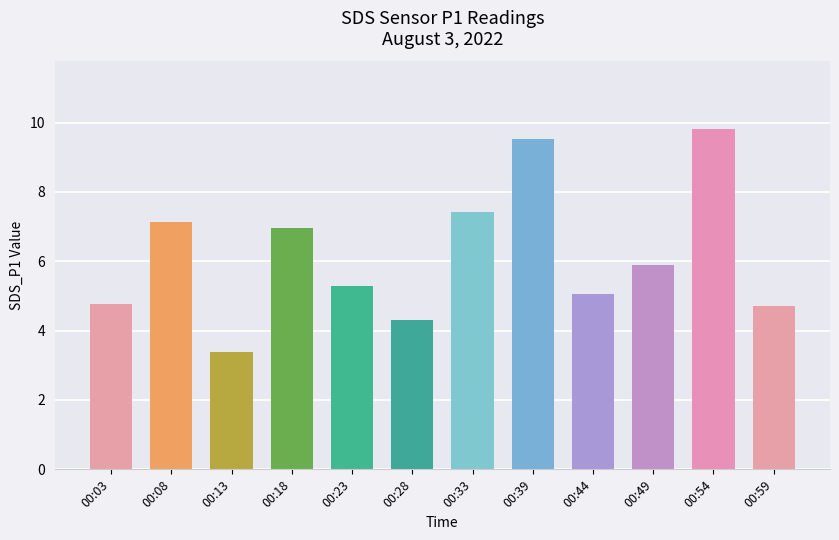

What is the sum of the values at 00:33 and 00:54?

17.2